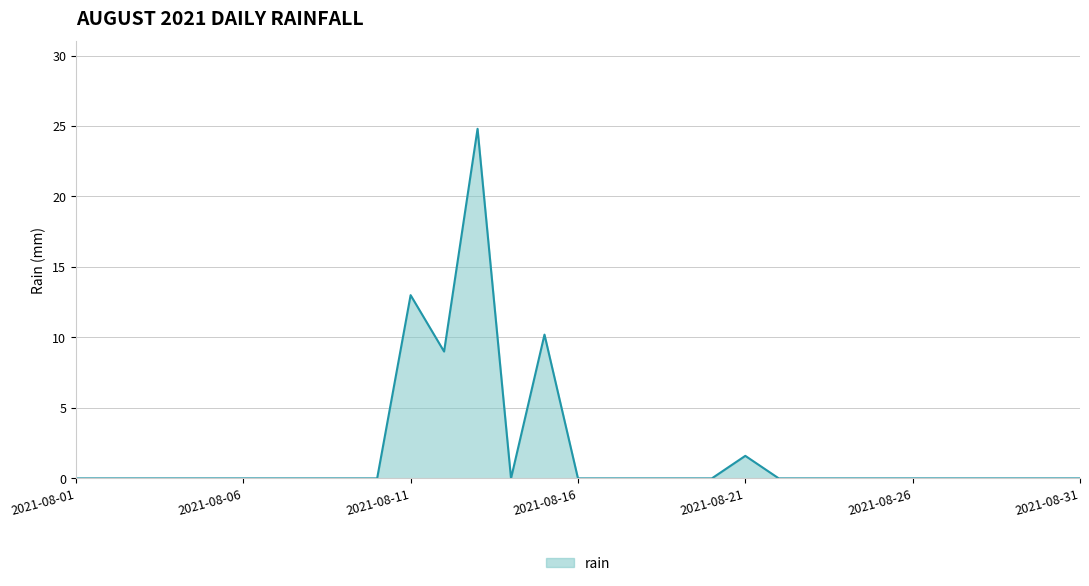

What is the maximum value shown in the chart?

24.8